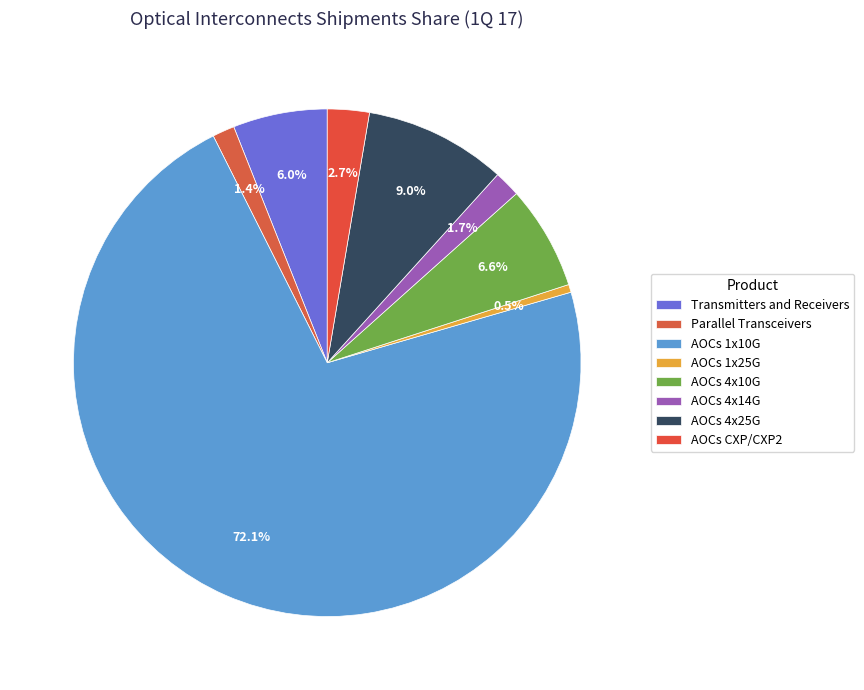

True or false: AOCs 4x14G accounts for 1% of the total.

False